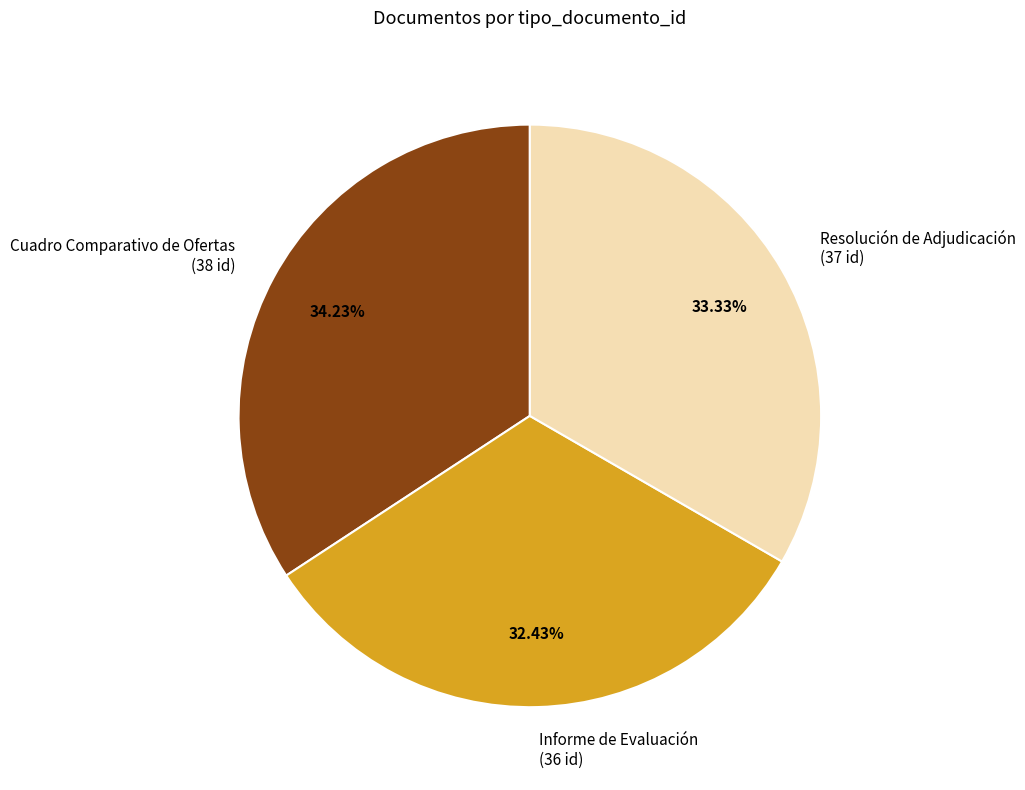

What percentage is the Informe de Evaluación slice, to the nearest percent?

32%